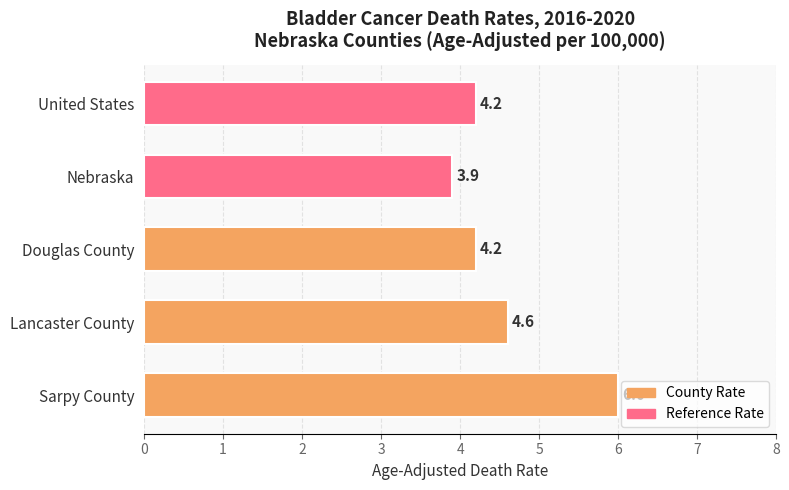

What is the maximum value shown in the chart?

6.0